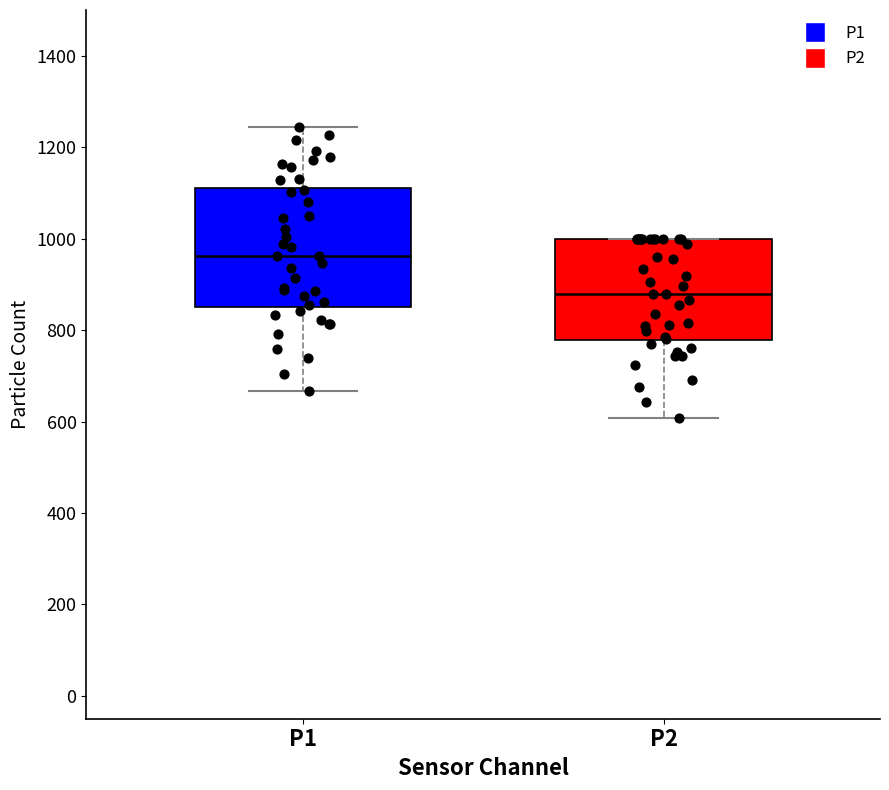

Which box has the highest median line?

P1